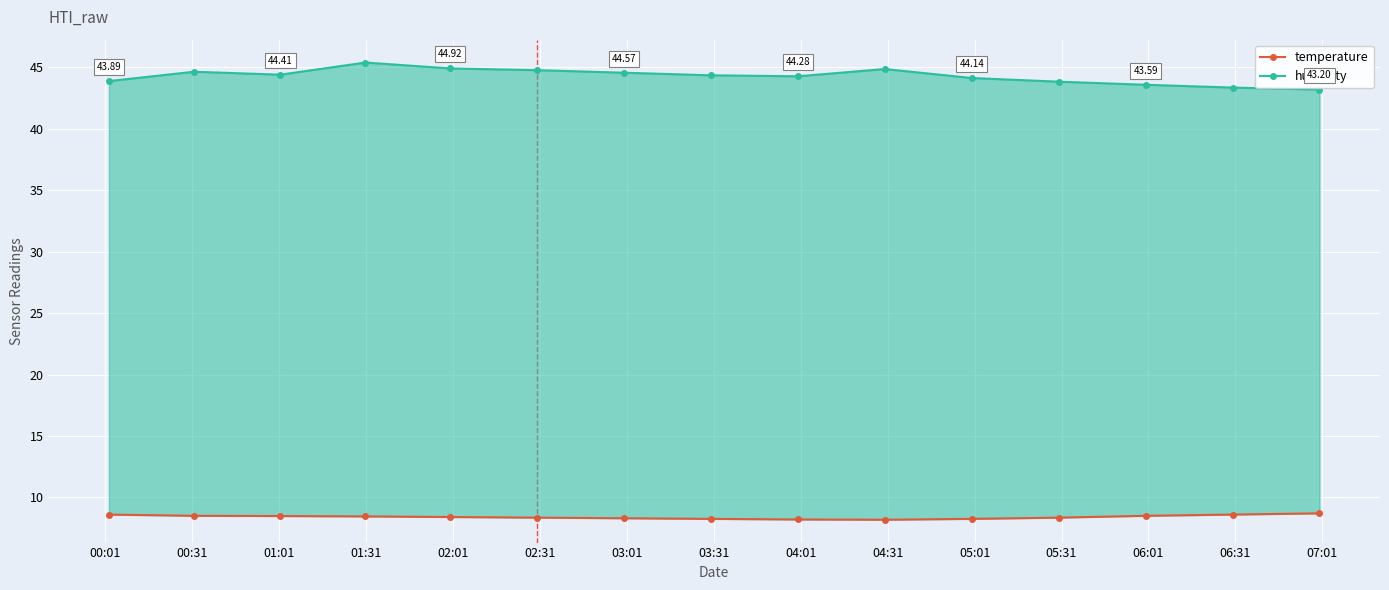

At which category is the sum across all series the highest?

01:31